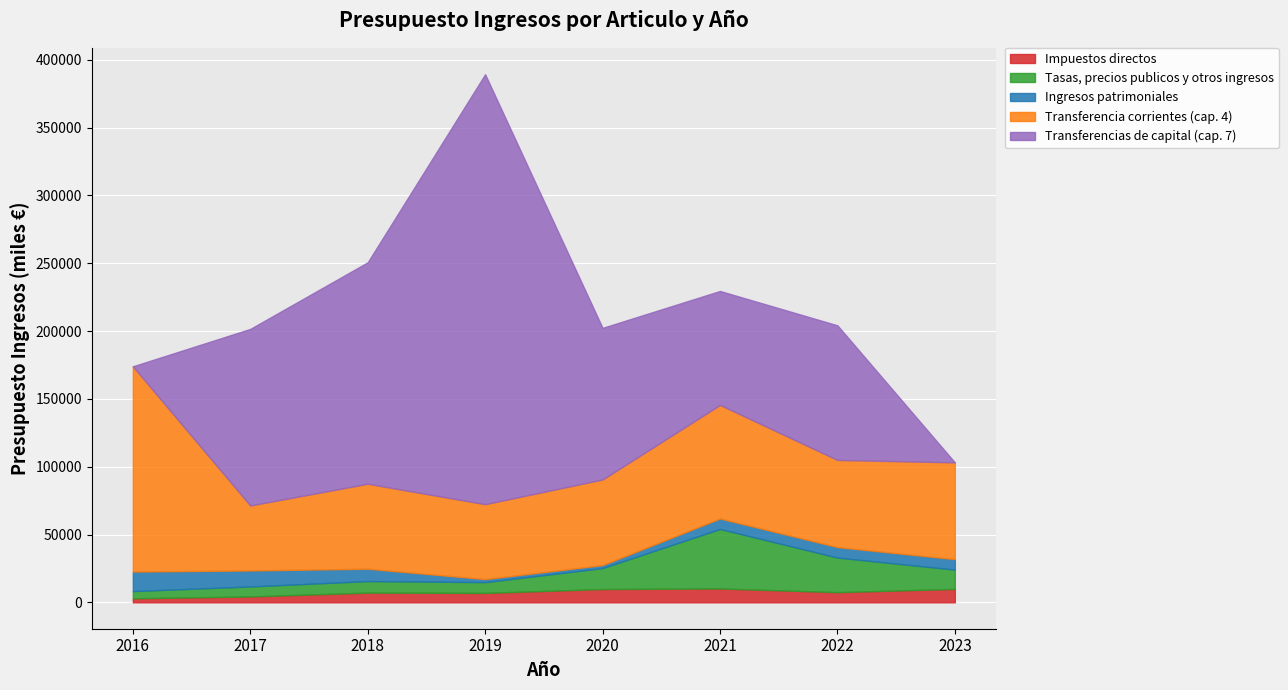

Where is the first local maximum for Tasas, precios publicos y otros ingresos?

2018